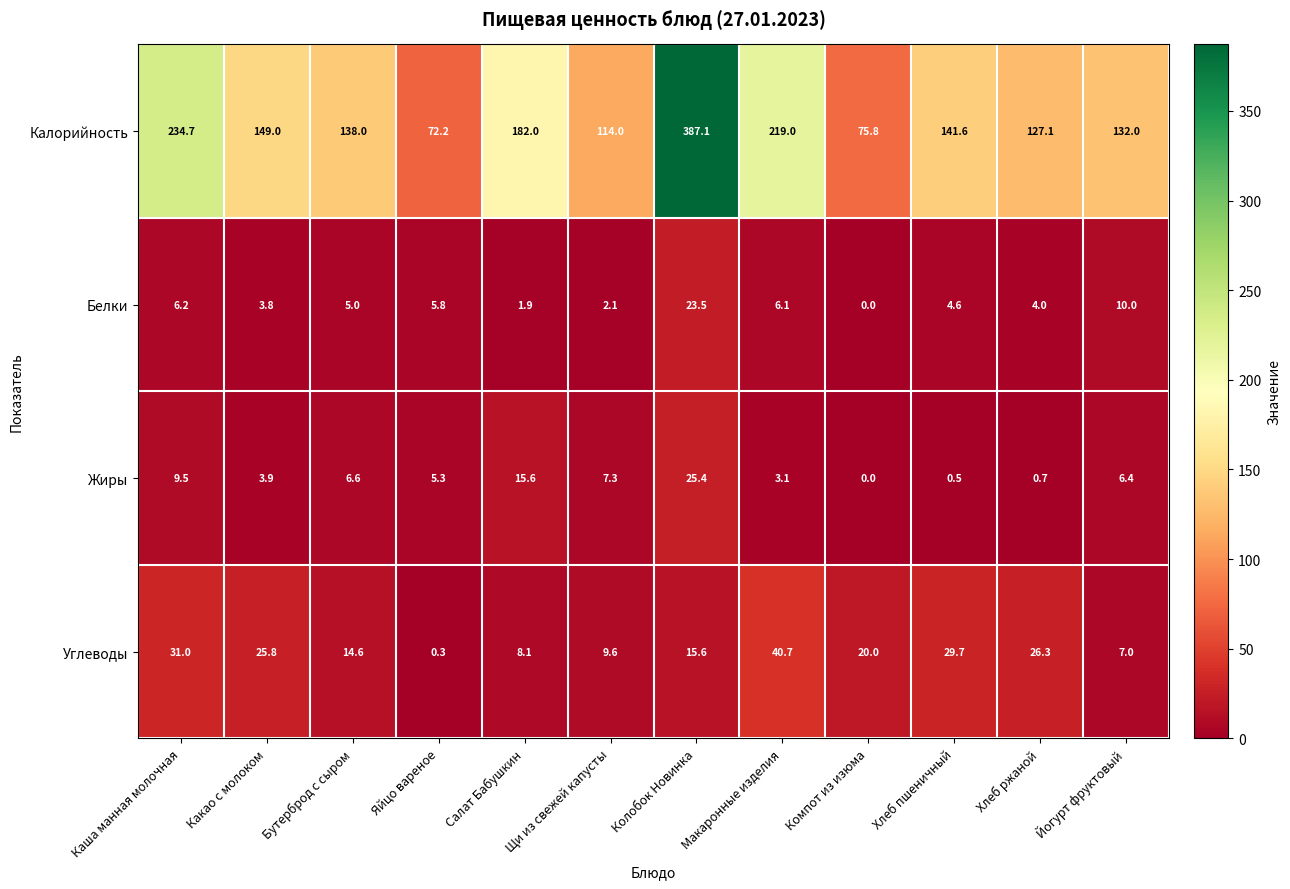

The Жиры series shows 0.0 at Компот из изюма. True or false?

True